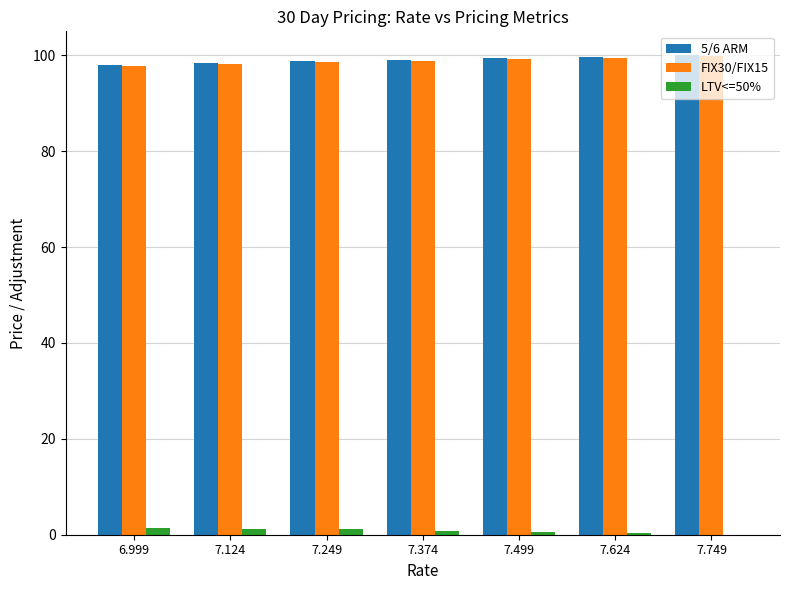

What is the label of the 6th bar from the left?

7.624